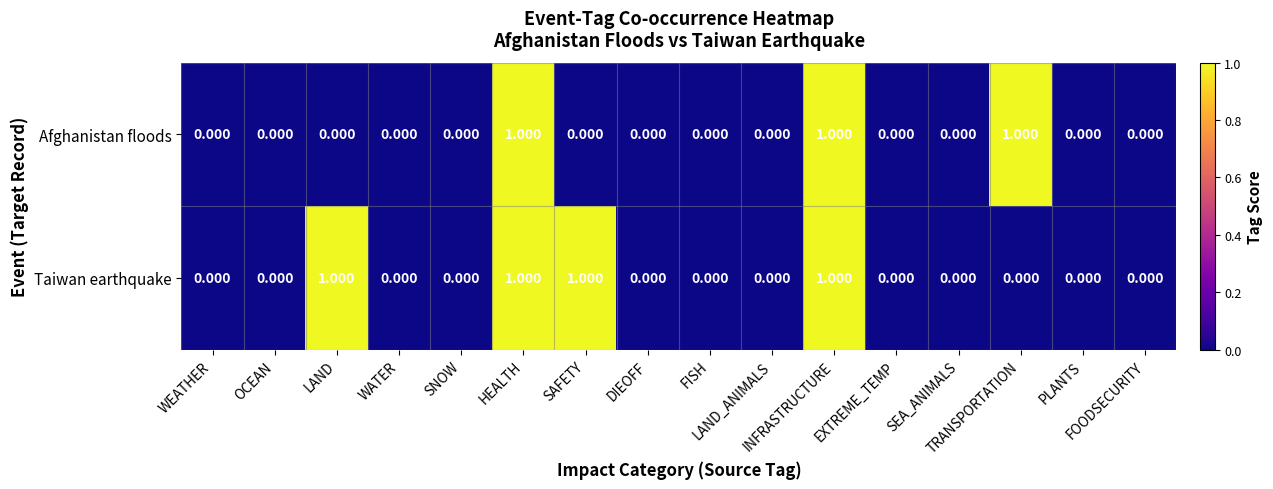

How many distinct data groups are displayed?

2